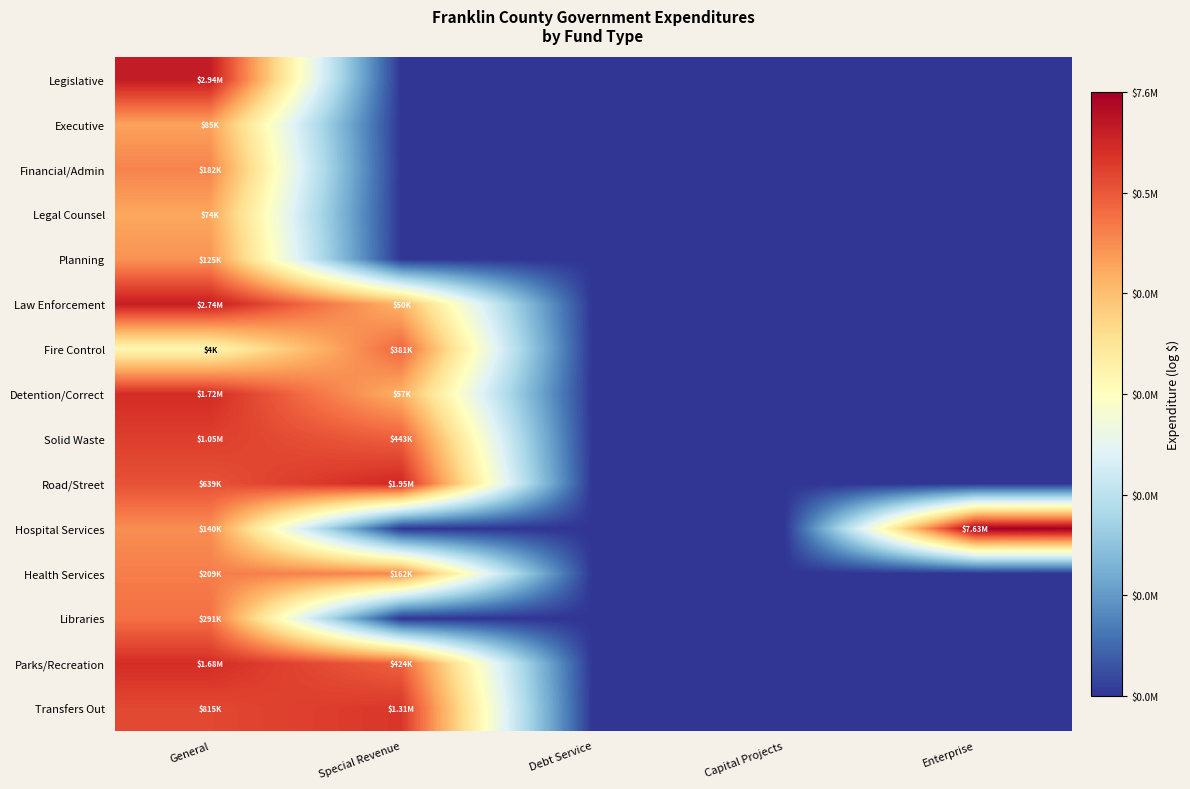

Which series changed the most between General and Special Revenue?

Legislative